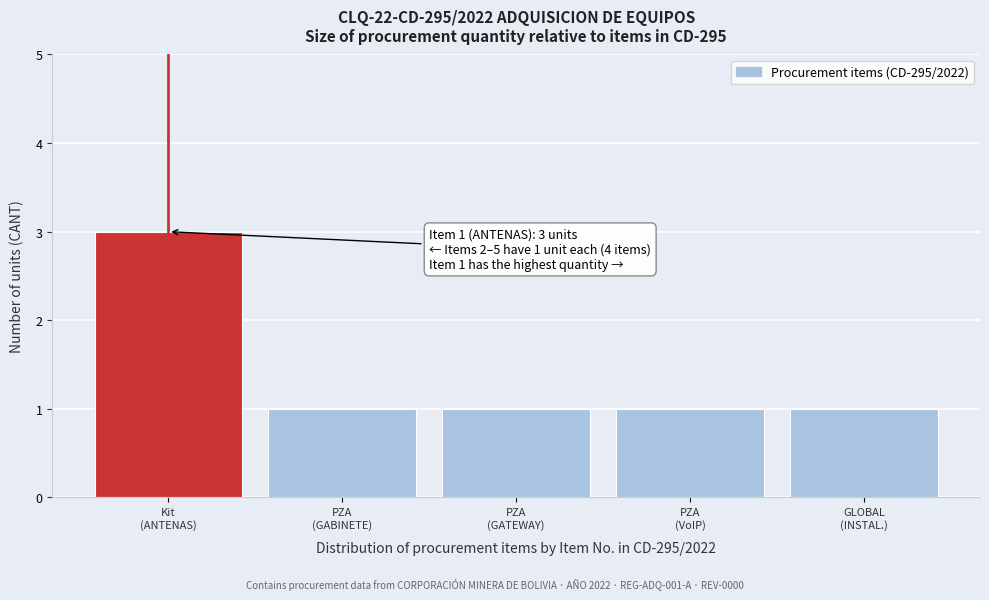

Reading left to right, list all the values displayed in this chart.

3	1	1	1	1